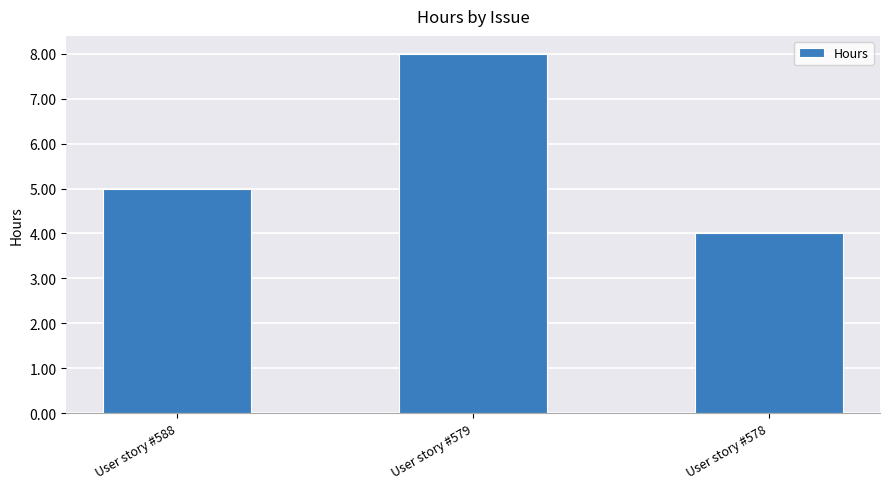

What is the difference between the maximum and minimum values?

4